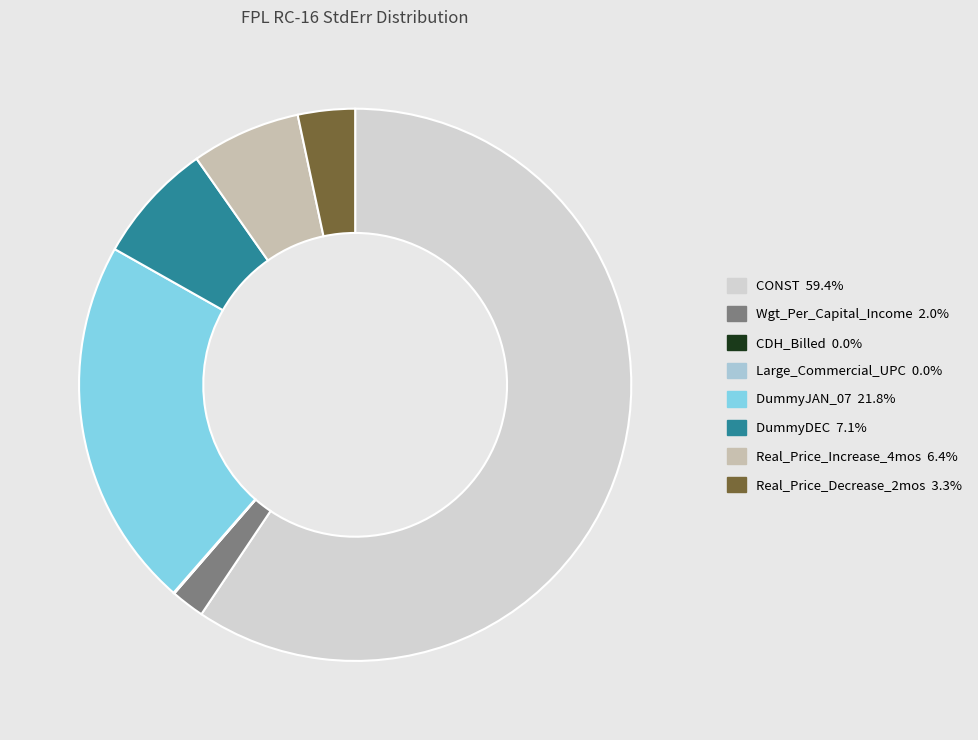

Is there a majority slice in this chart?

Yes